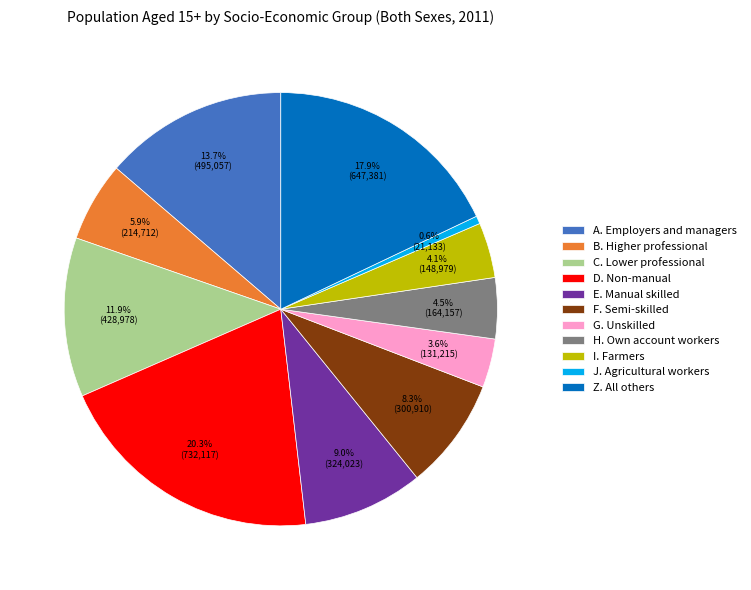

Combined, what portion of the pie is Z. All others and J. Agricultural workers?

18.5%